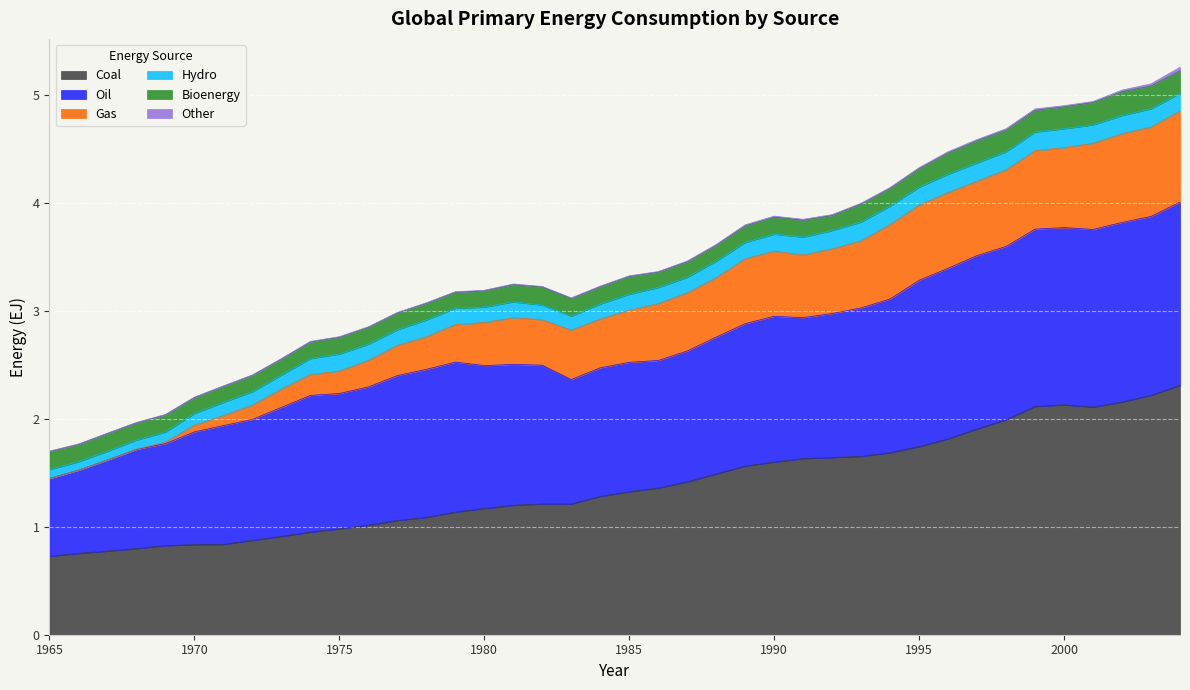

How many interior local peaks does the Hydro series have?

9